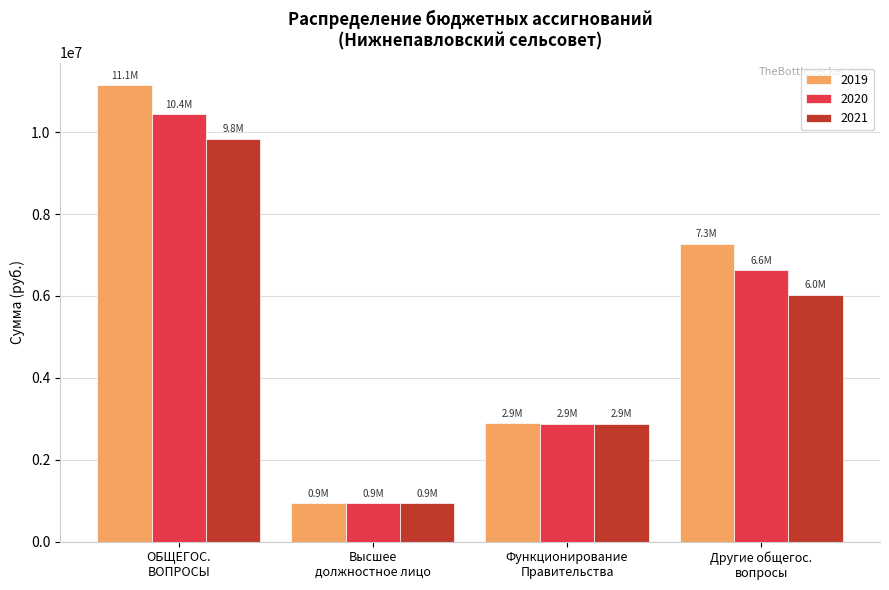

Which series has the largest range (max minus min)?

2019